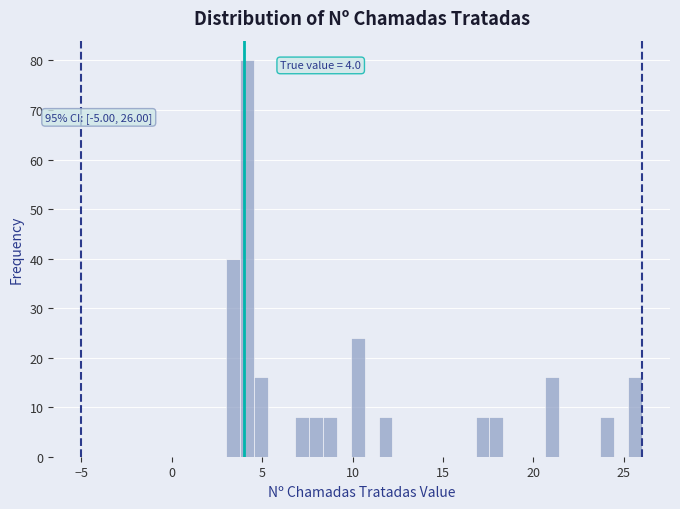

Read against the x-axis, roughly where is the centre of the tallest bar?

4.0